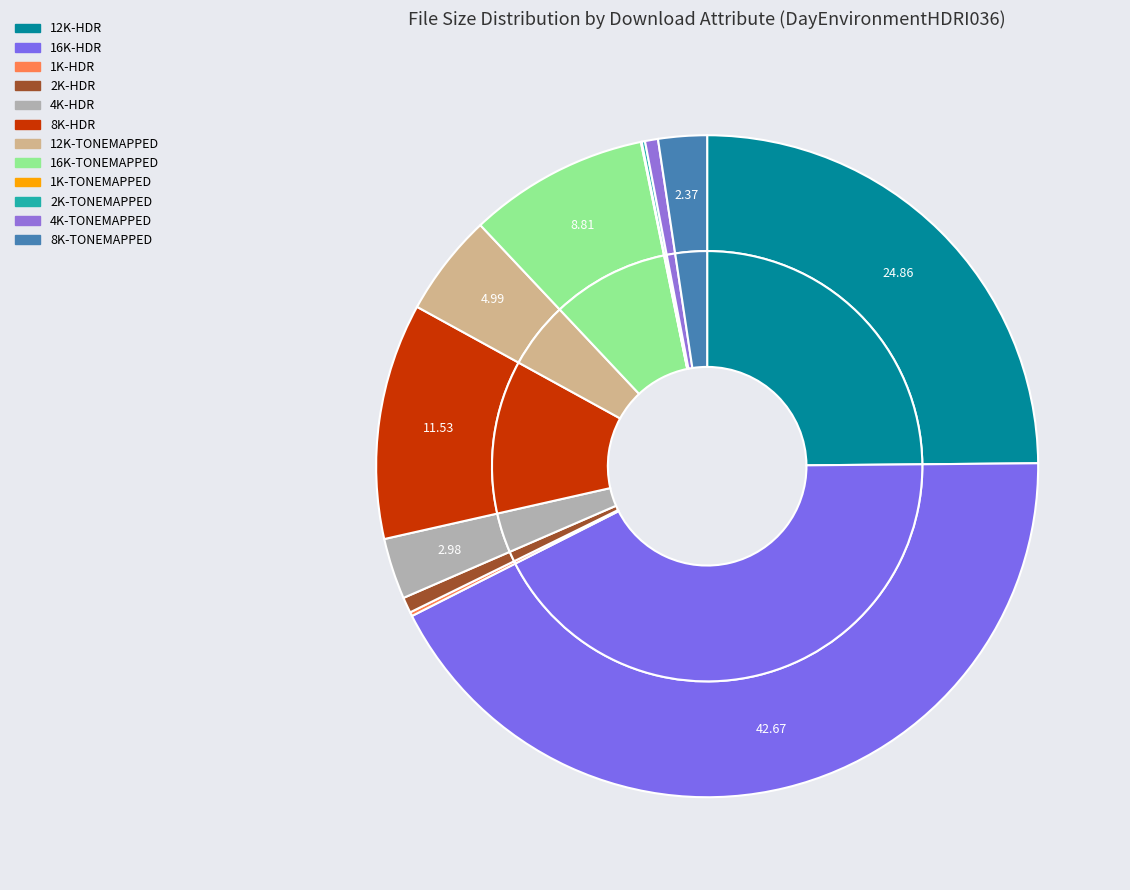

True or false: 16K-TONEMAPPED accounts for 18% of the total.

False